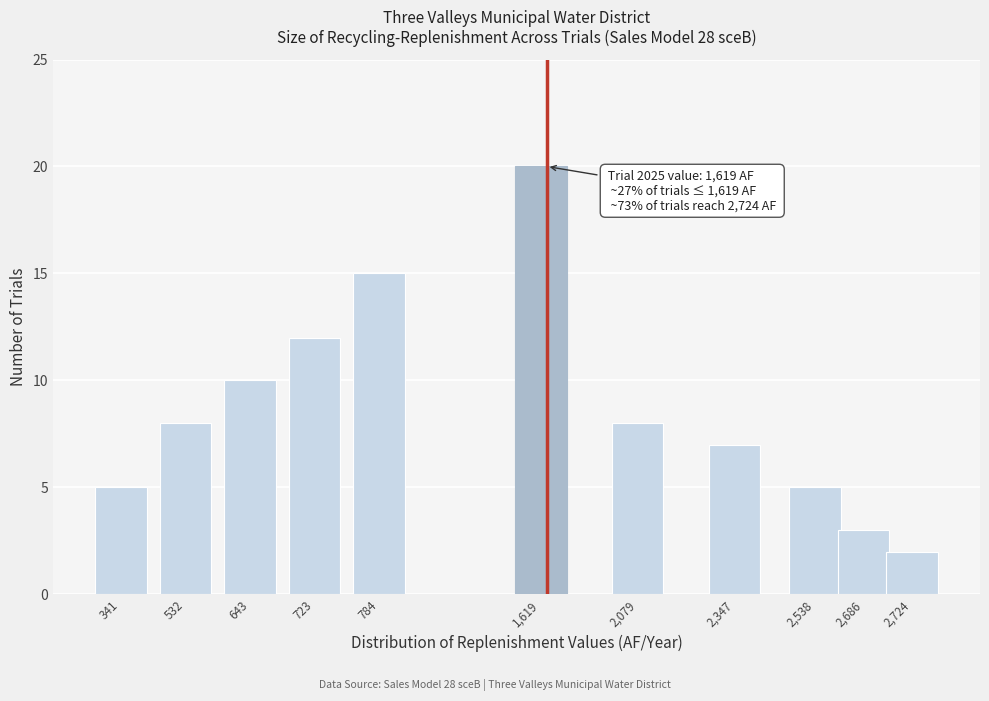

Reading left to right, list all the values displayed in this chart.

5	8	10	12	15	20	8	7	5	3	2